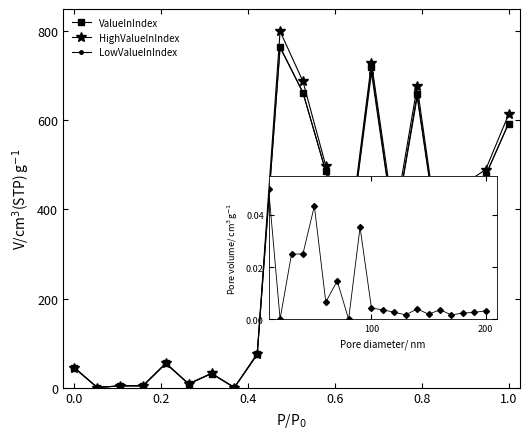

What is the value of the HighValueInIndex point at the 16th from the left?

676.5